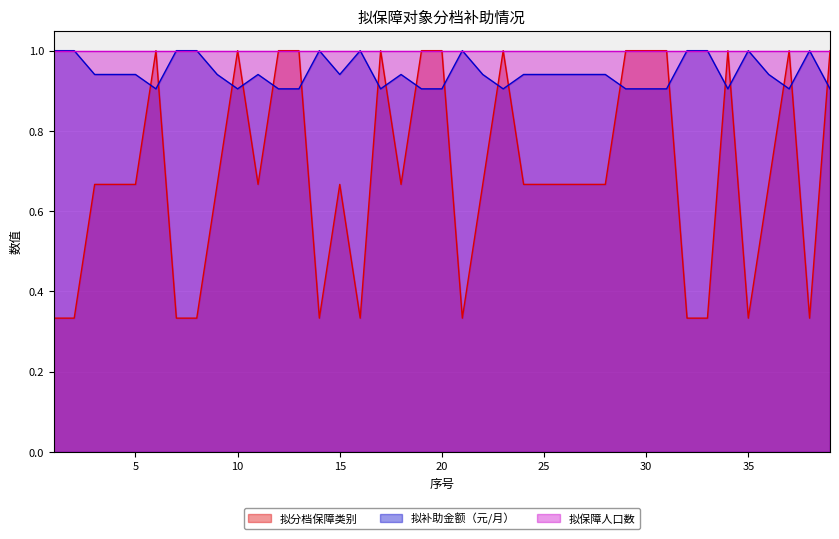

Is the value of 拟分档保障类别 at 1 greater than the value of 拟补助金额（元/月） at 12?

No